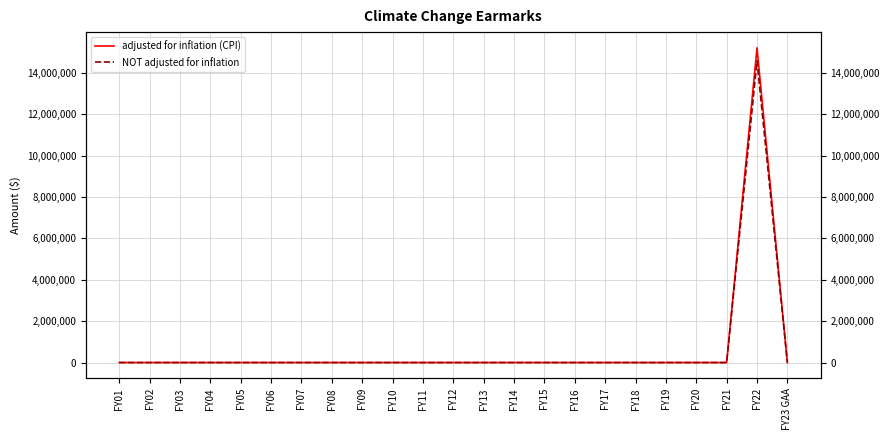

Rank the series by their average value, from lowest to highest.

NOT adjusted for inflation, adjusted for inflation (CPI)